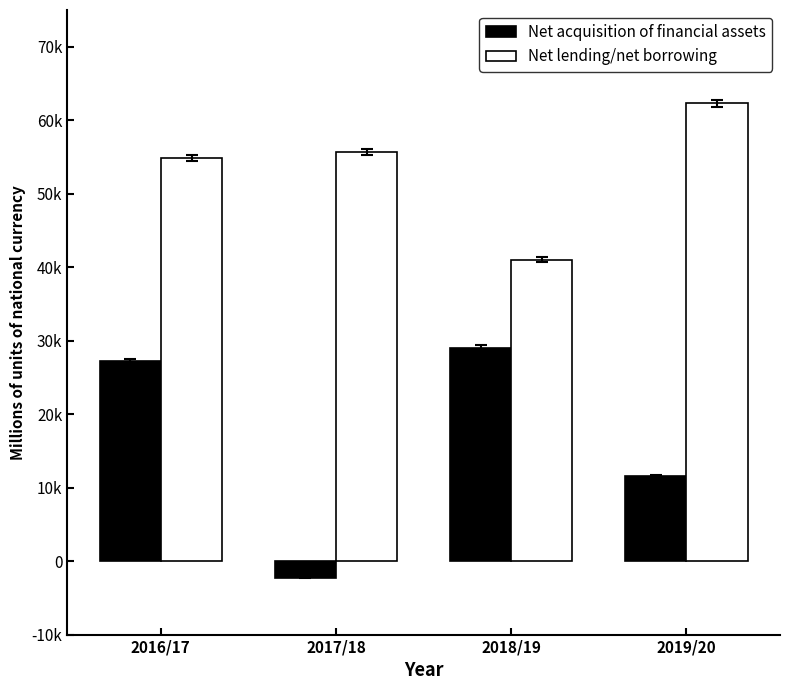

What is the label of the 4th bar from the left?

2019/20